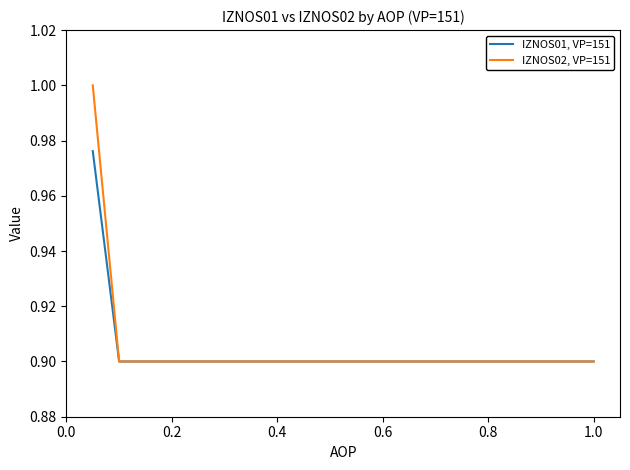

Rank the series by their maximum value, from lowest to highest.

IZNOS01, VP=151, IZNOS02, VP=151